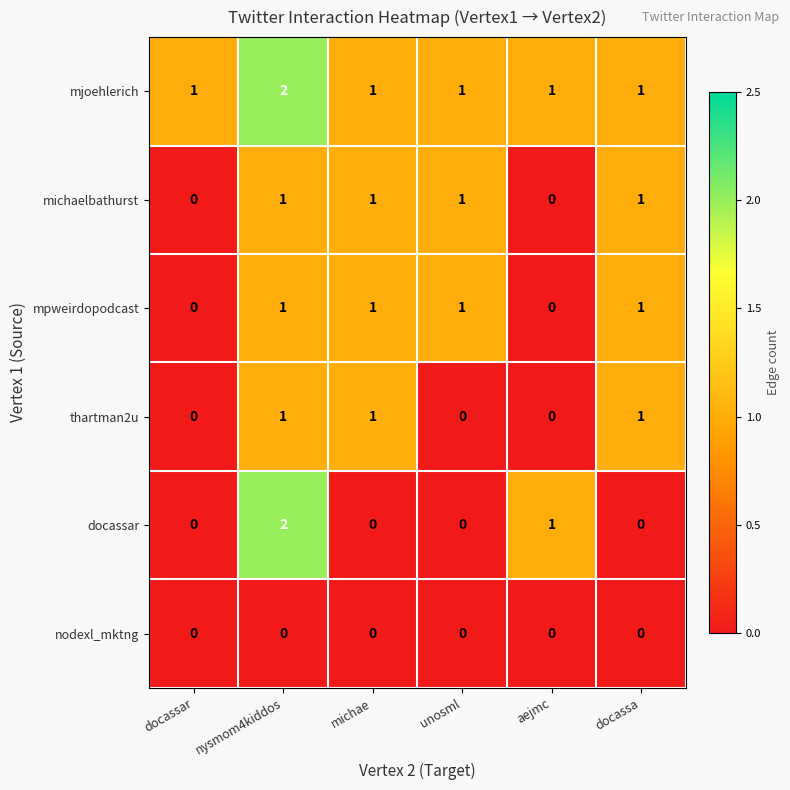

How many data points does each series have?

6